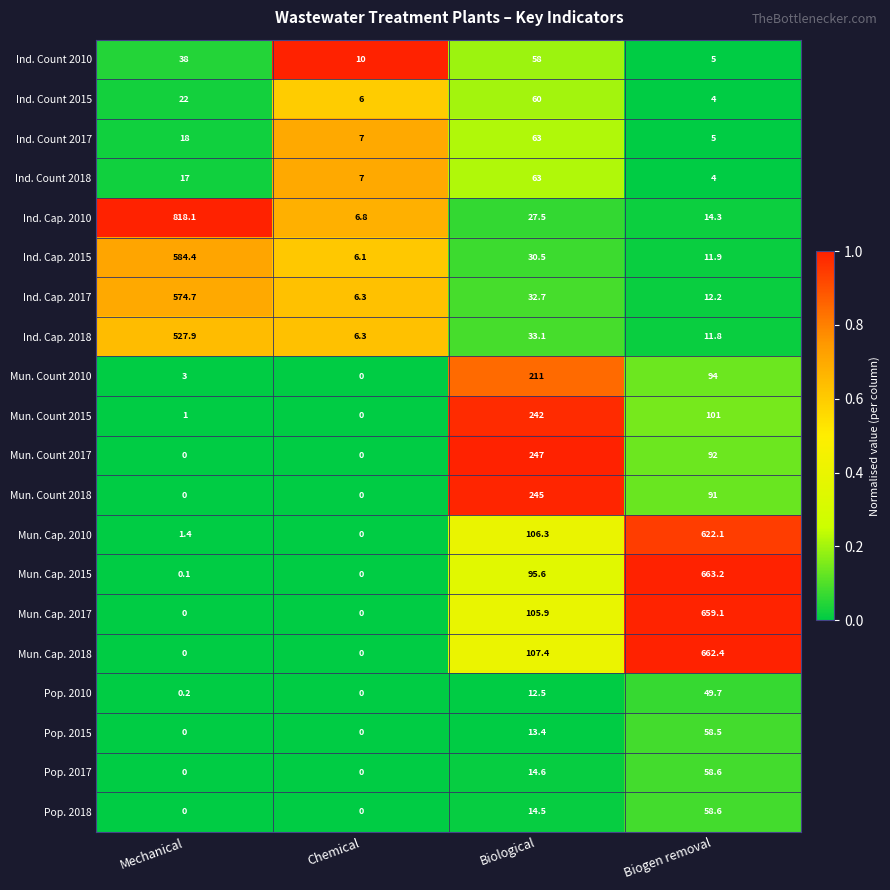

The value of Mun. Cap. 2010 at Biogen removal is 333.5. True or false?

False